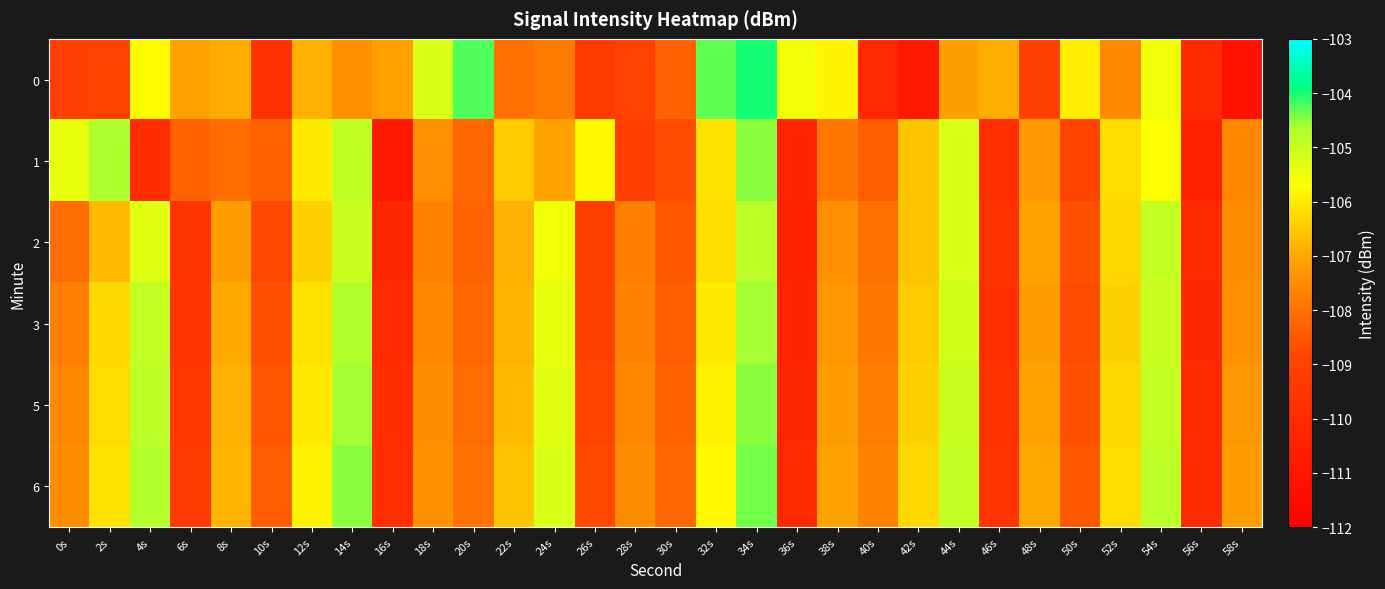

Rank the series at 12s from highest to lowest value.

6, 5, 1, 3, 2, 0